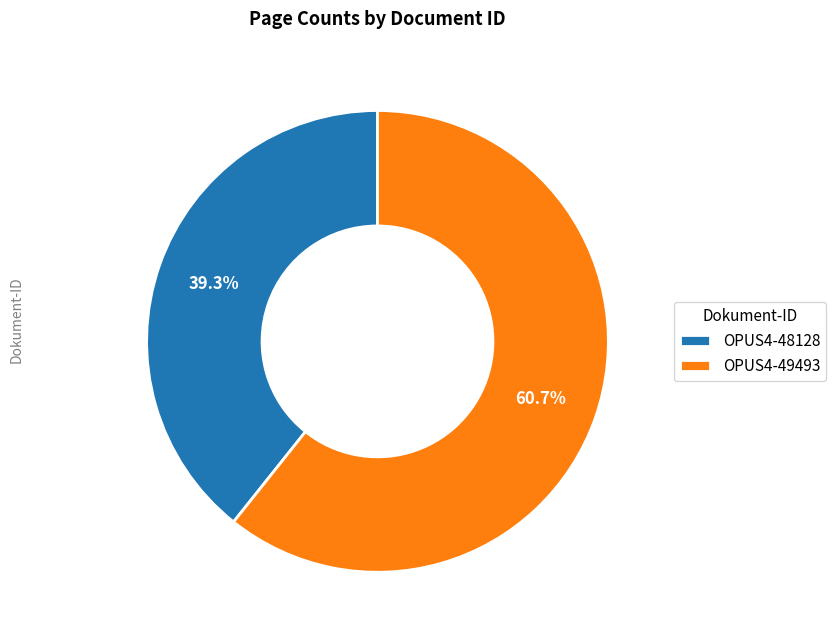

Is there a majority slice in this chart?

Yes